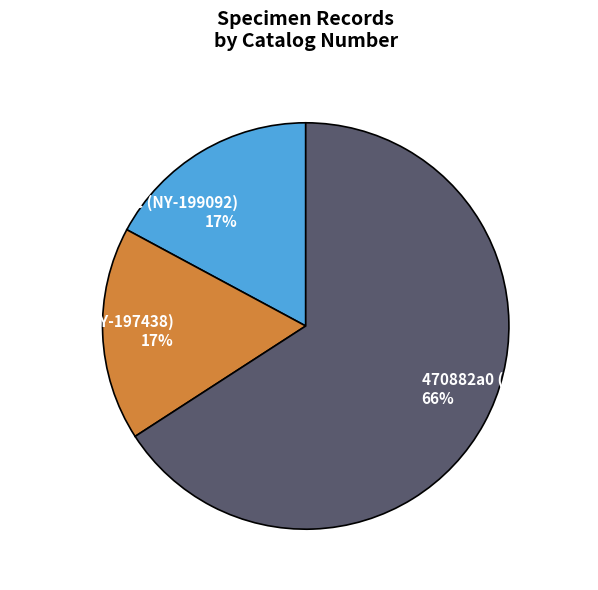

To the nearest percent, what percentage of the pie is 470882a0 (NY-764889)?

66%